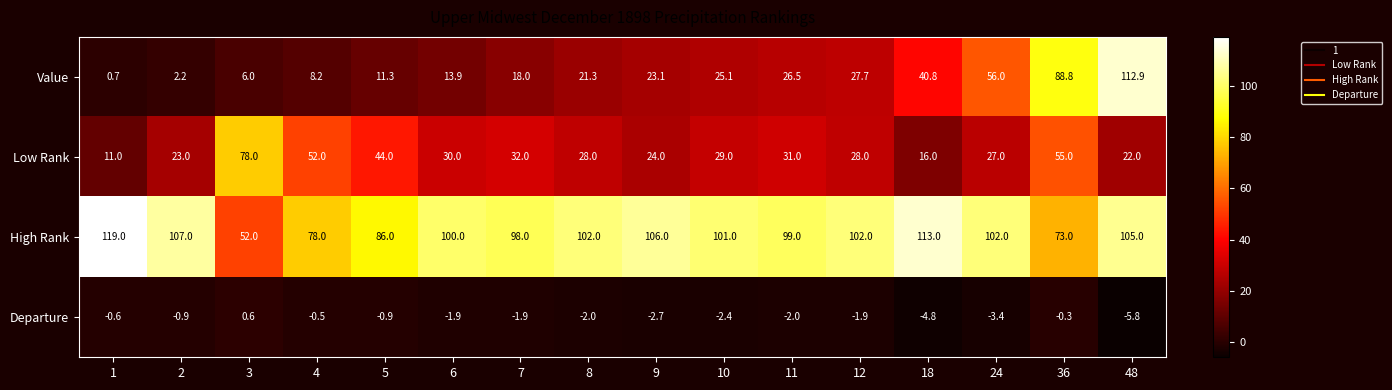

At which label is High Rank closest to 85?

5